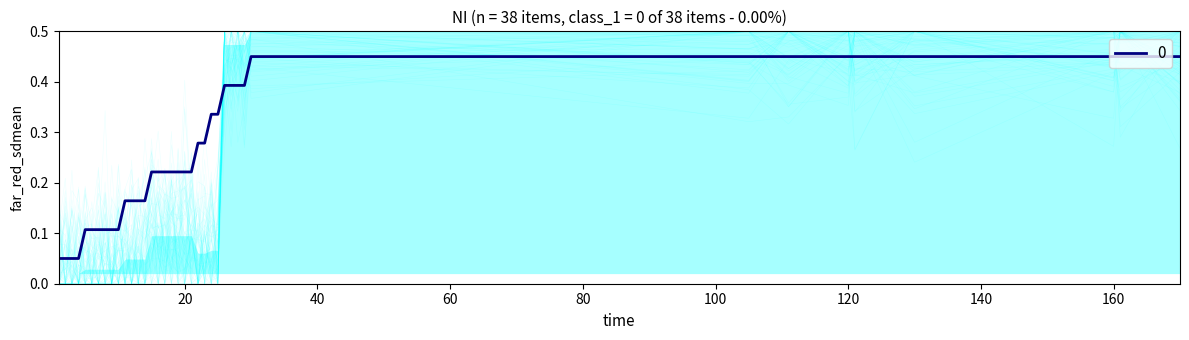

How many lines are shown in the chart?

1